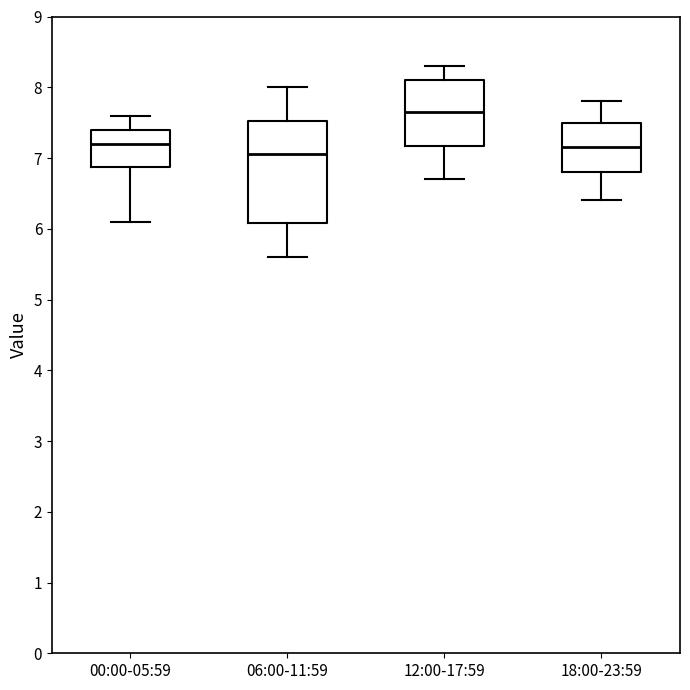

Where does the upper whisker of the box for 00:00-05:59 end on the y-axis? The values are not printed on the chart, so give them approximately, as read against the axis.

7.6